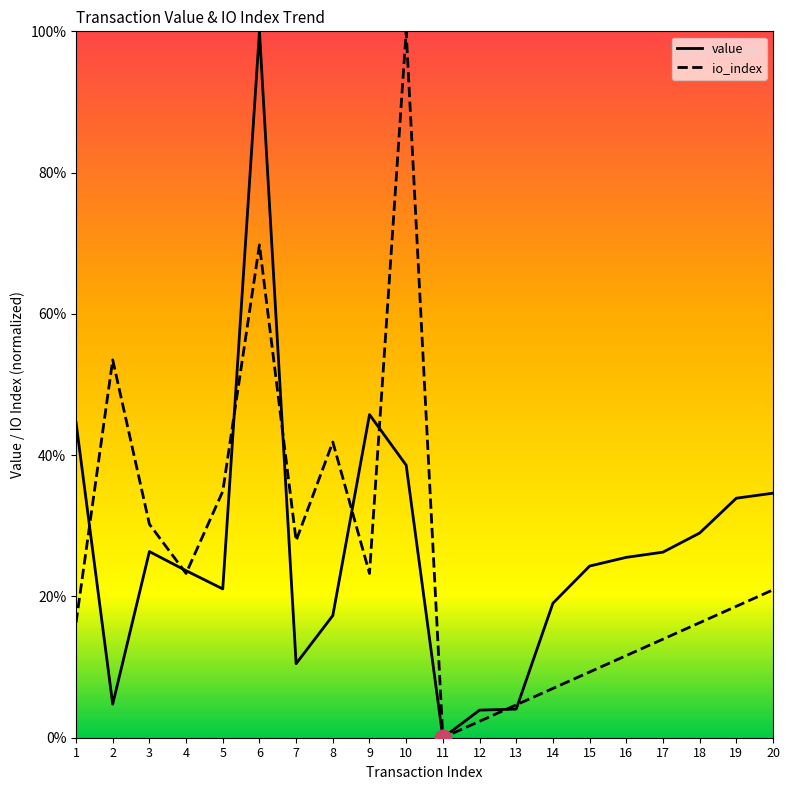

At which label does io_index reach its minimum?

11